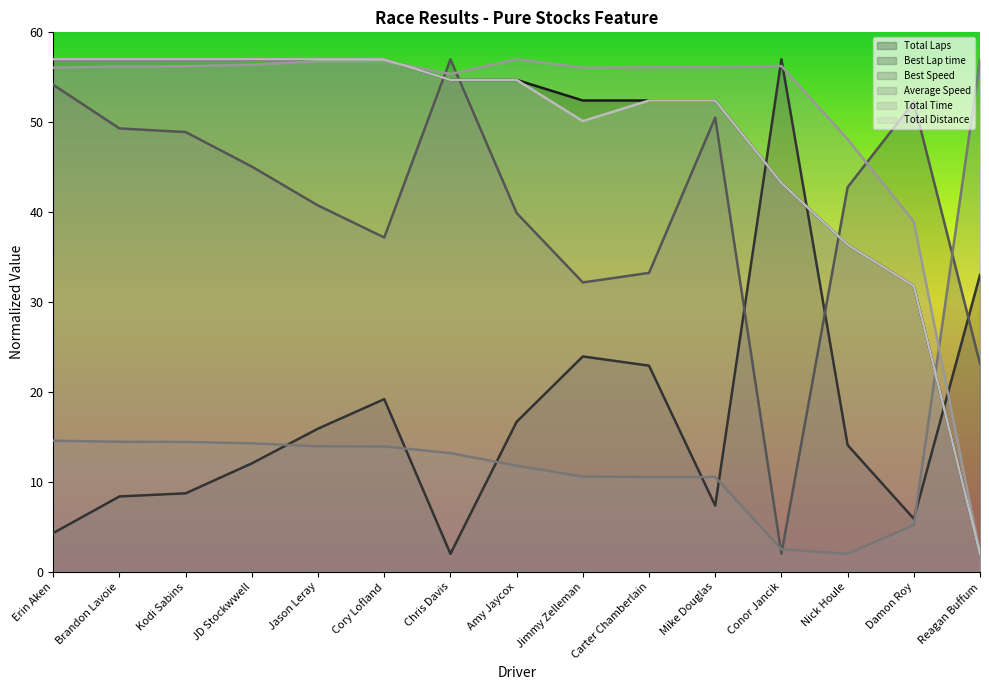

Does the chart have visible grid lines?

No